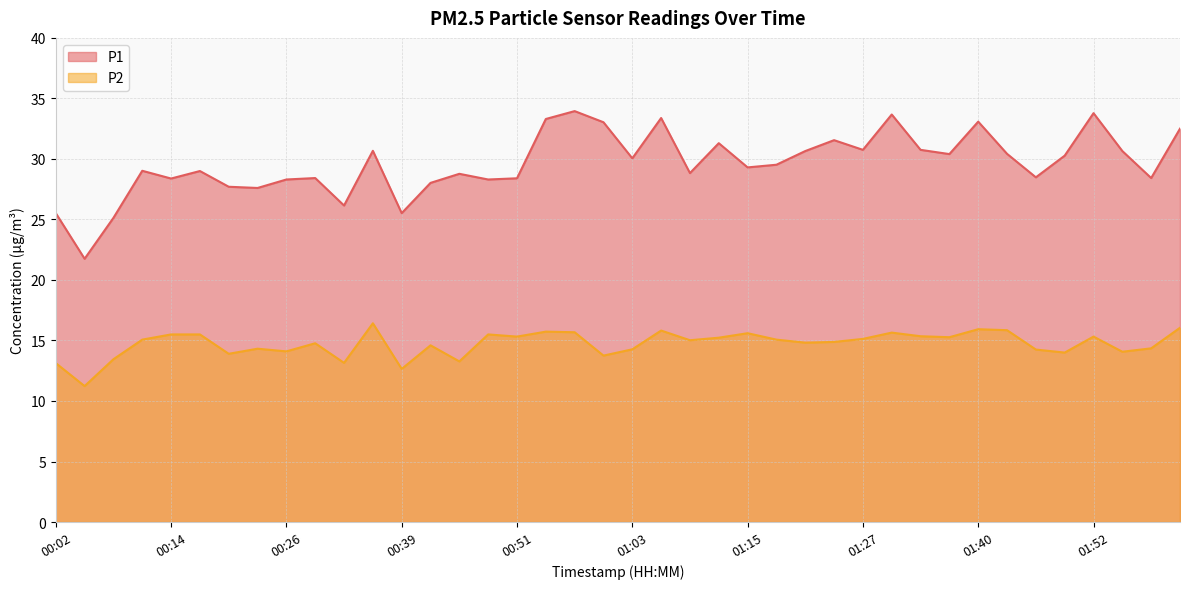

What is the sum of all P2 values?

589.0